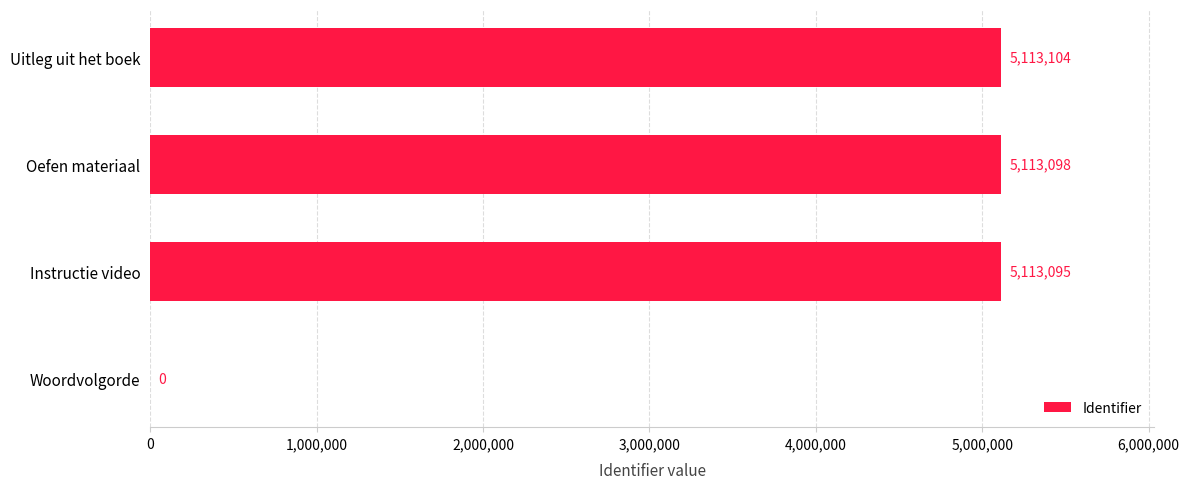

Reading bottom to top, extract all data points from this chart.

Woordvolgorde=0	Instructie video=5113095	Oefen materiaal=5113098	Uitleg uit het boek=5113104